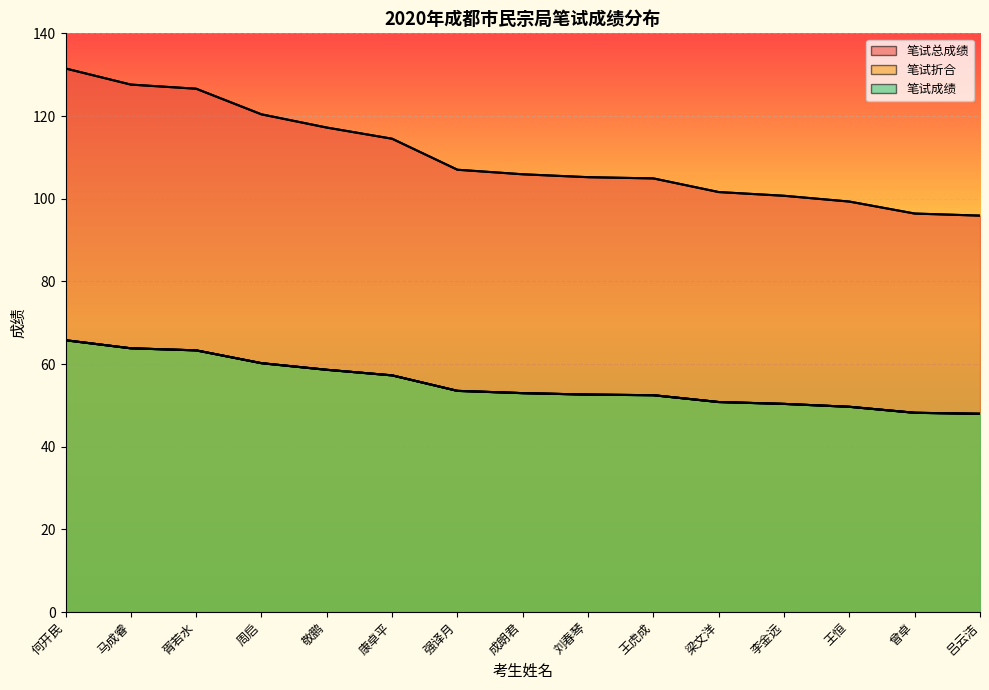

At which label does 笔试折合 reach its peak?

何开民